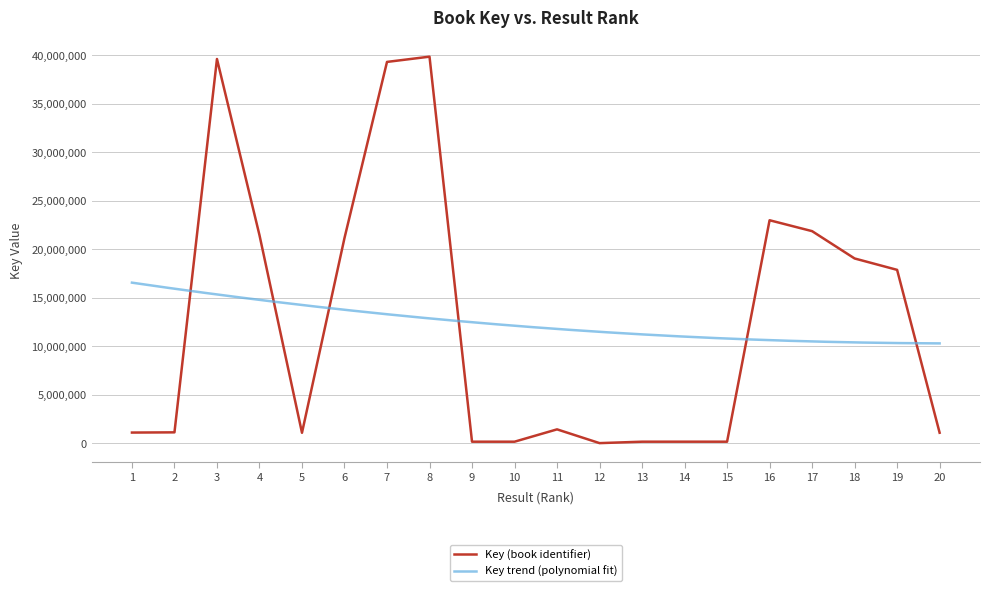

List the labels in order of value, smallest first.

12, 10, 13, 15, 9, 14, 5, 20, 1, 2, 11, 19, 18, 6, 4, 17, 16, 7, 3, 8